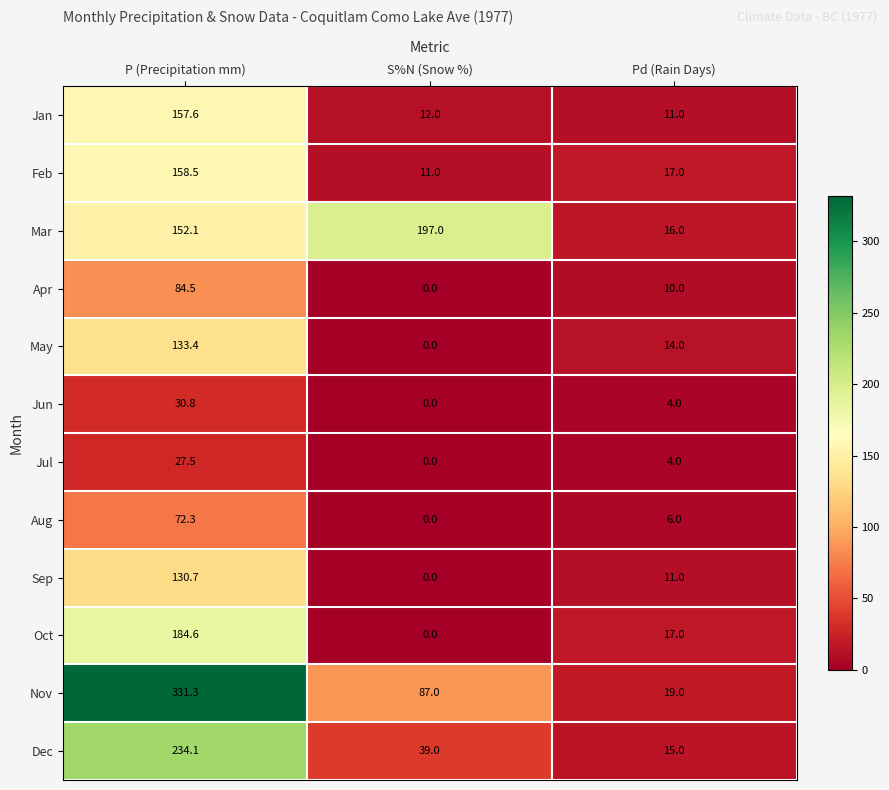

The Jun series shows 42.7 at P (Precipitation mm). True or false?

False